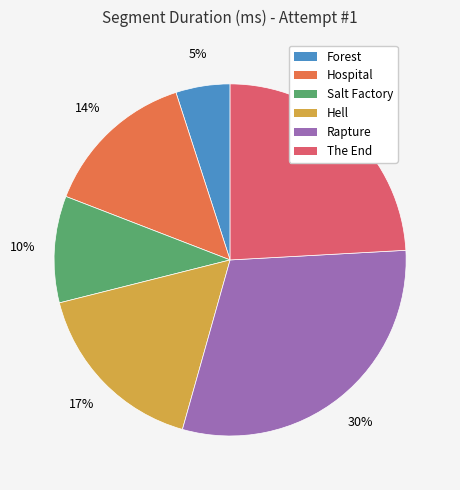

Is The End the majority of the pie?

No